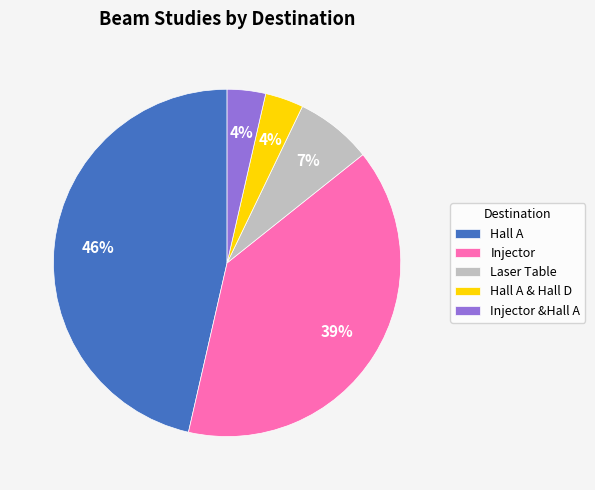

Is there a majority slice in this chart?

No